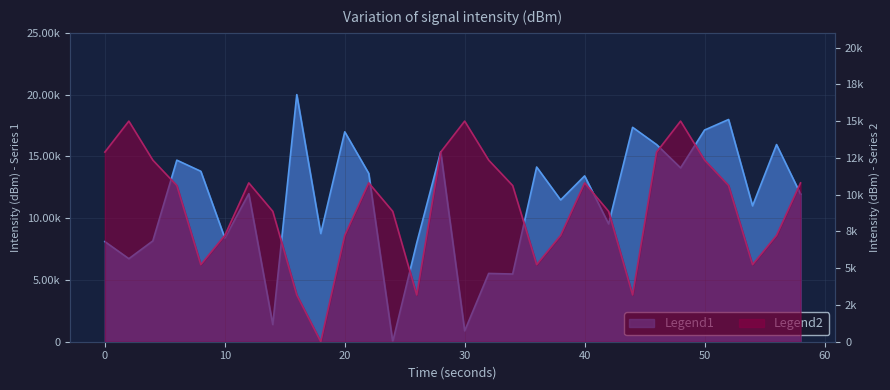

The Legend2 series shows 12893.9 at 28. True or false?

True